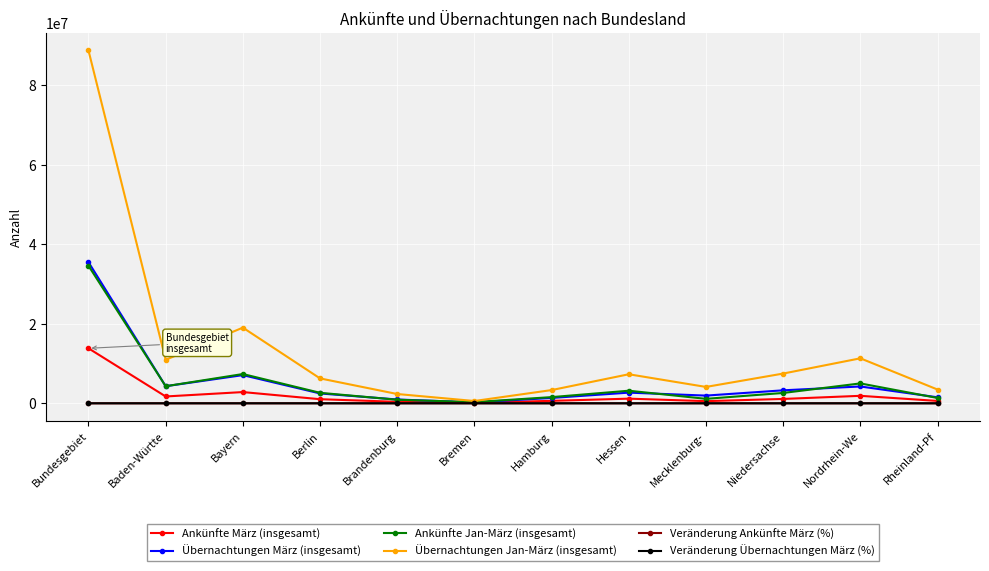

Which label corresponds to the largest value in the chart?

Bundesgebiet